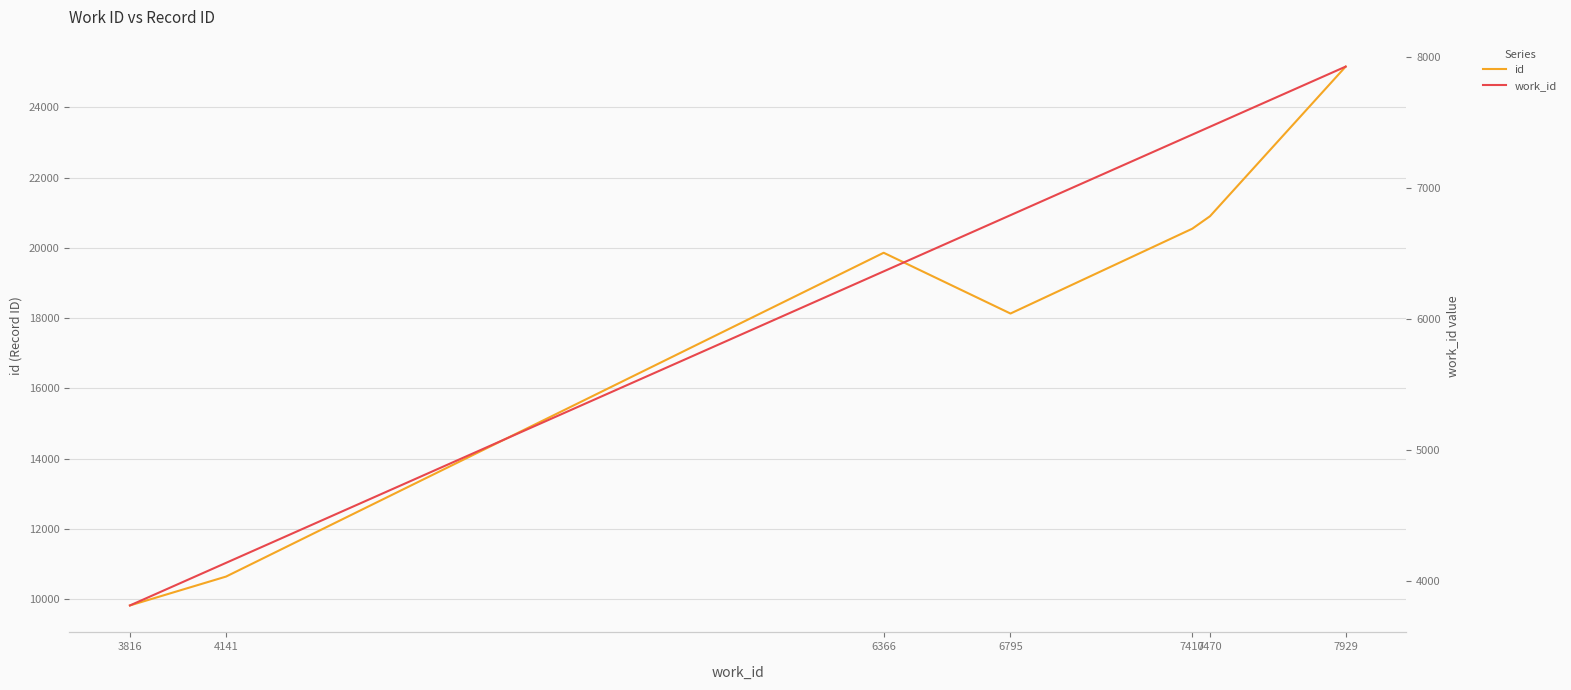

What is the difference between the maximum and minimum values in the id series?

15330